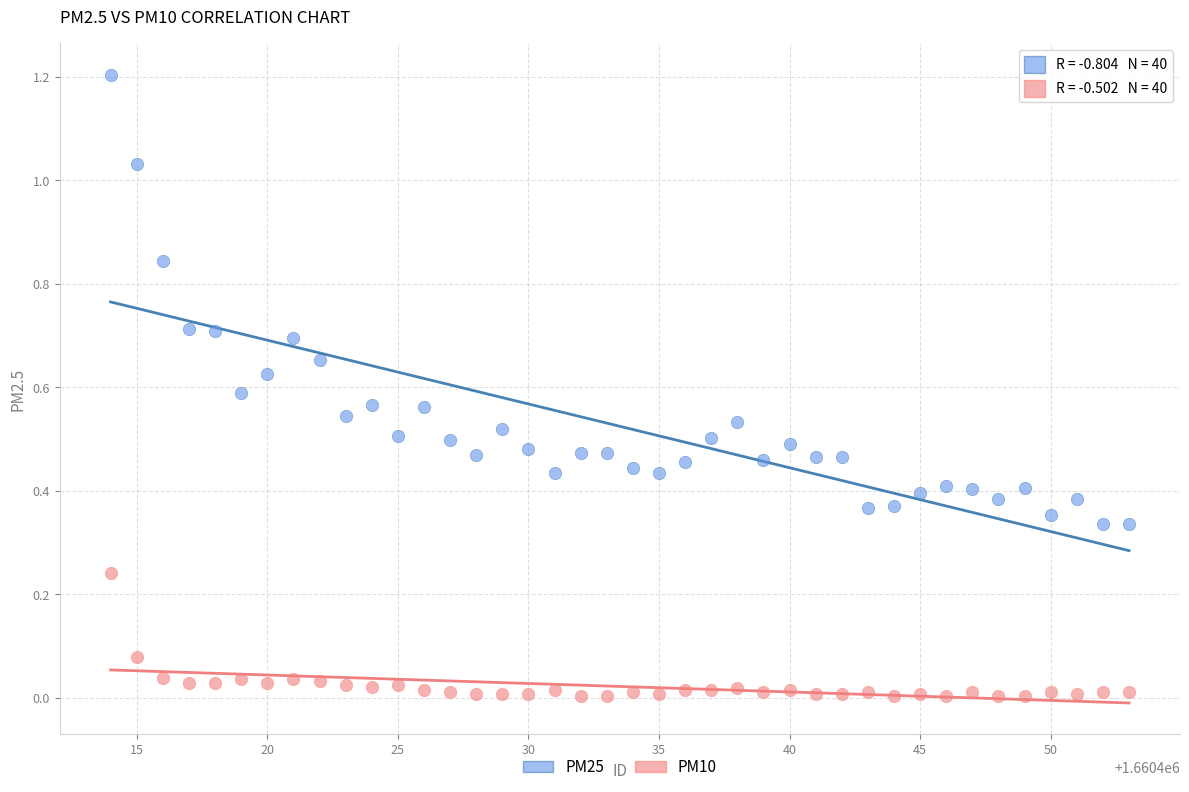

What are all the series names shown in the legend?

PM25, PM10